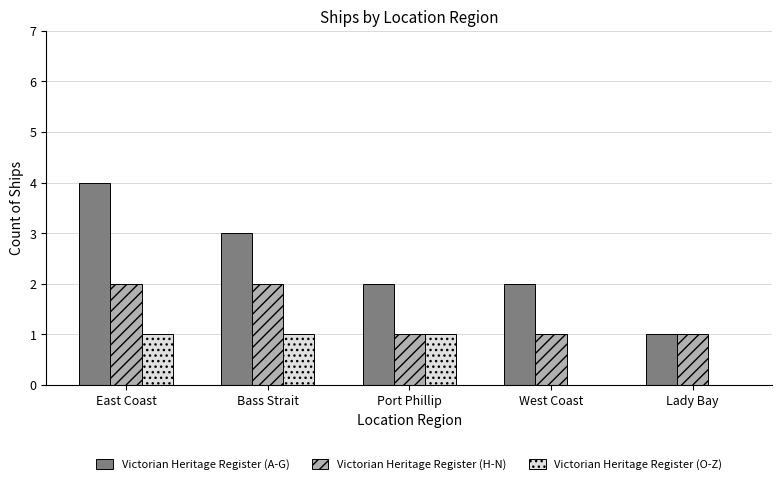

What is the spread (max minus min) of values at East Coast?

3